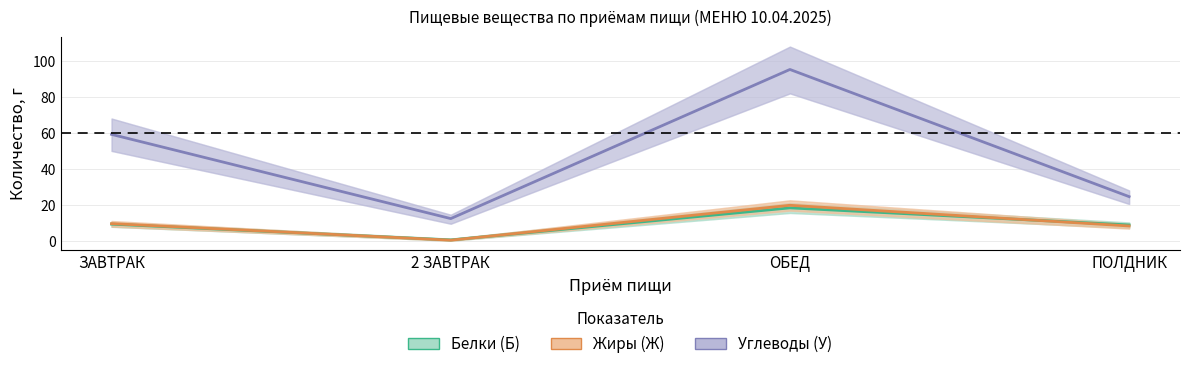

What is the label of the 4th point from the right?

ЗАВТРАК